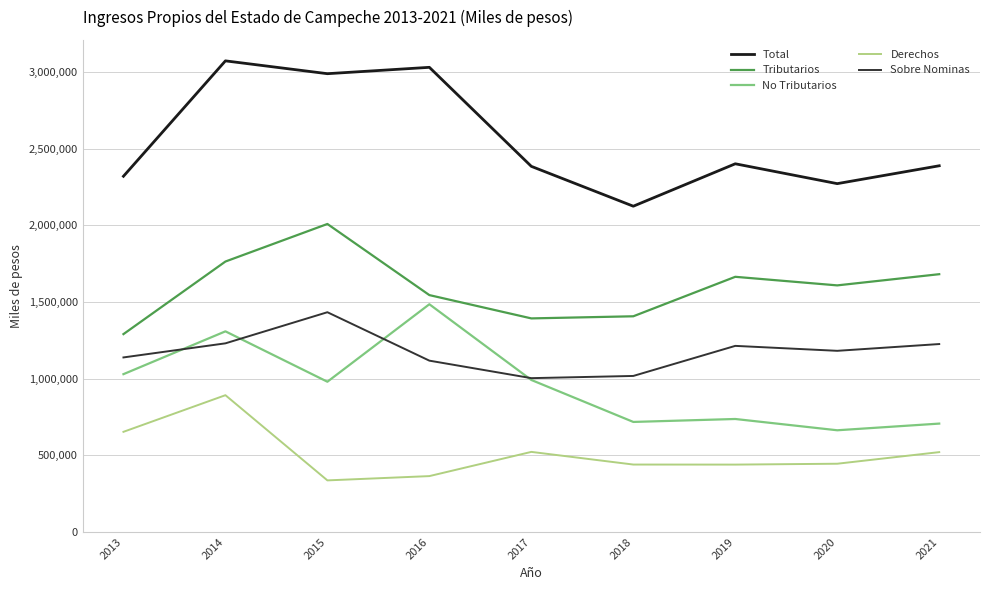

True or false: Tributarios and Sobre Nominas cross at least once.

False